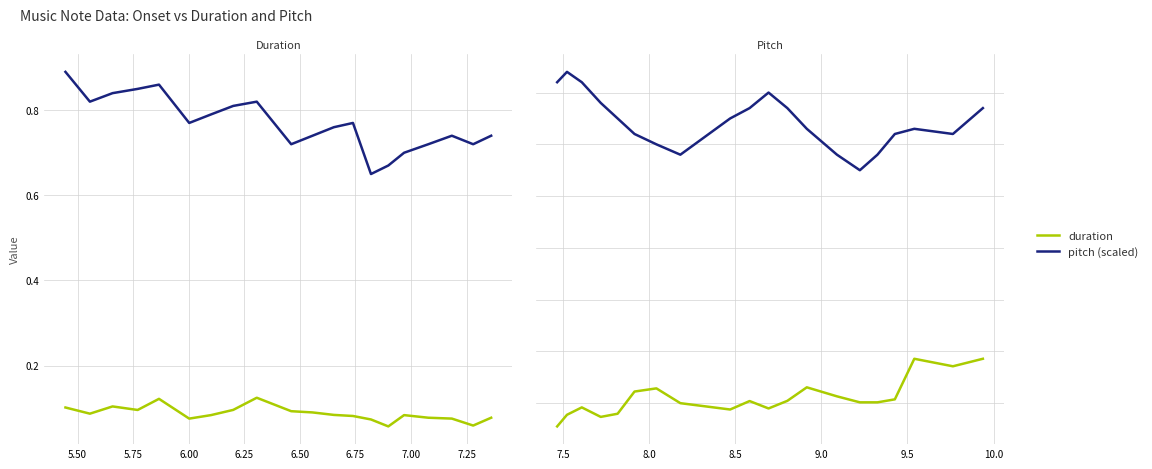

What are all the series names shown in the legend?

duration, pitch (scaled)